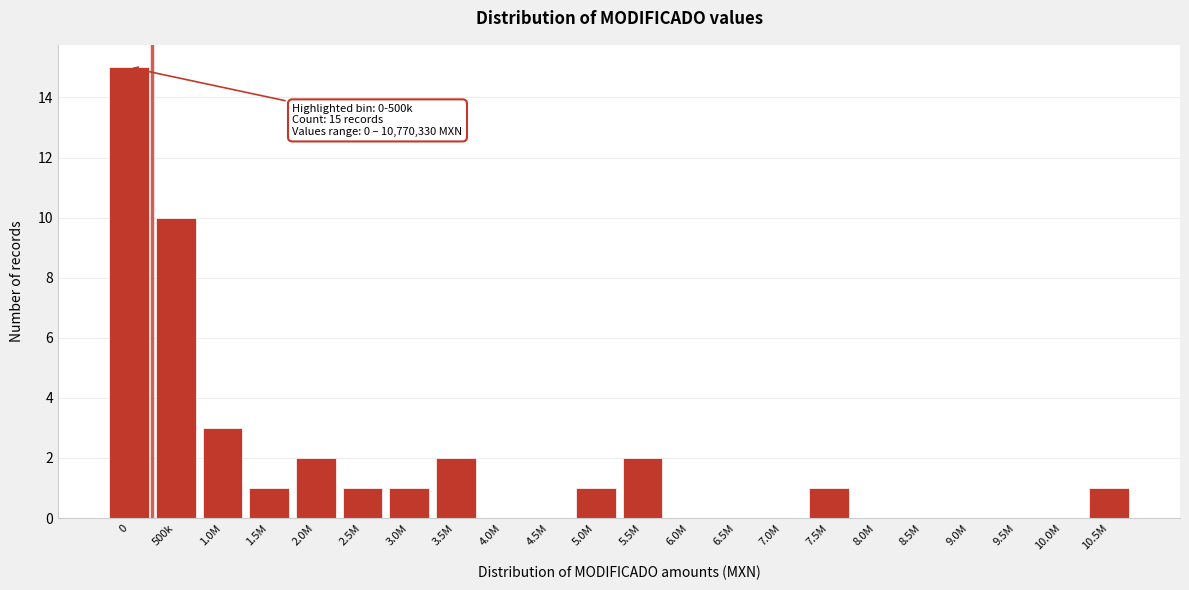

Reading right to left, list all the values displayed in this chart.

10.5M=1	10.0M=0	9.5M=0	9.0M=0	8.5M=0	8.0M=0	7.5M=1	7.0M=0	6.5M=0	6.0M=0	5.5M=2	5.0M=1	4.5M=0	4.0M=0	3.5M=2	3.0M=1	2.5M=1	2.0M=2	1.5M=1	1.0M=3	500k=10	0=15